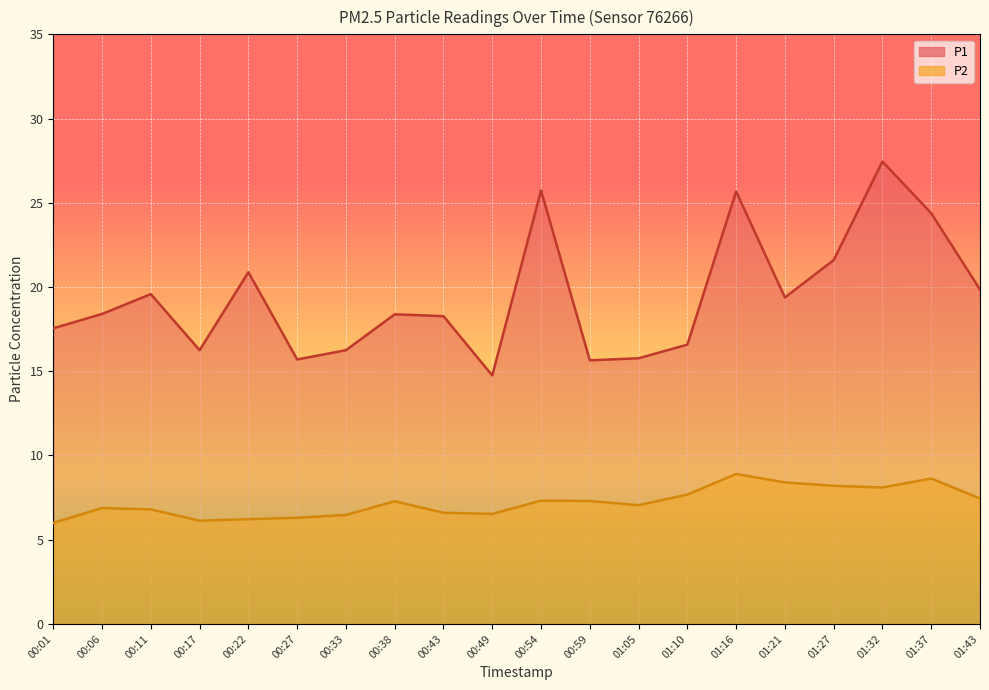

What is the difference between the second highest and second lowest values in the P2 series?

2.5